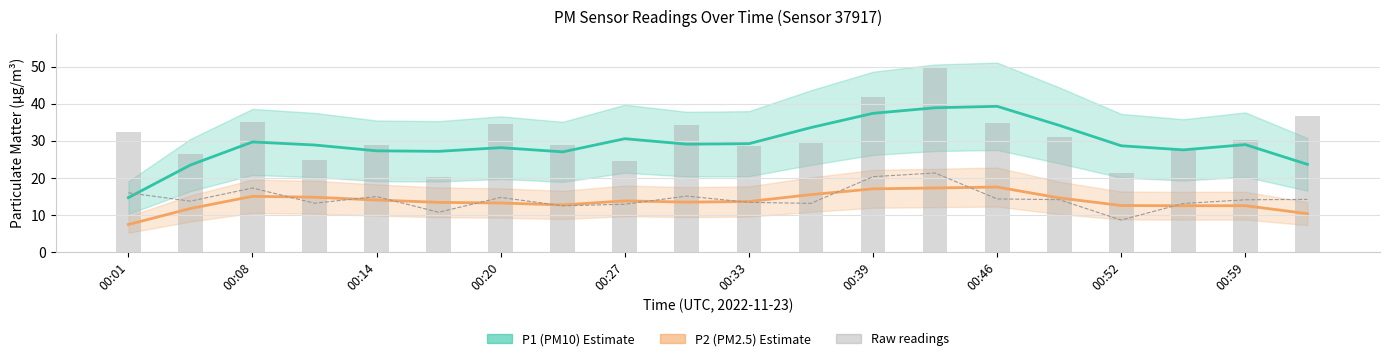

How many categories are shown in the chart?

20